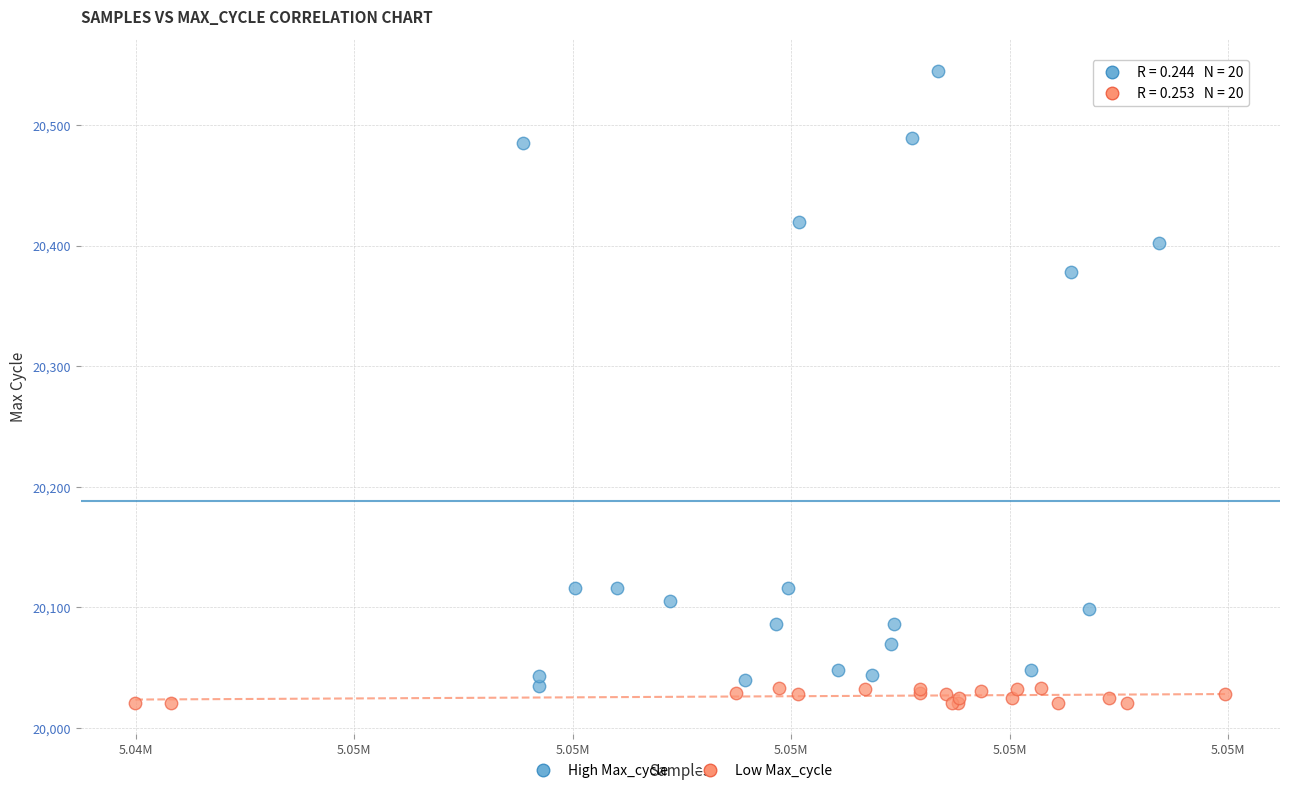

Which series has the widest spread of Y values?

High Max_cycle